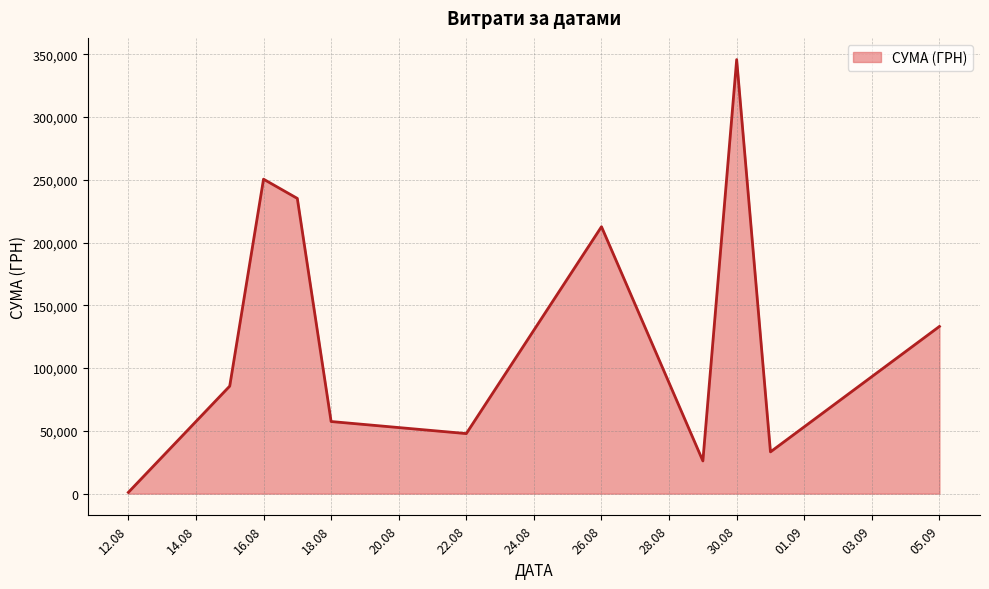

What is the difference between the maximum and minimum values?

344689.0